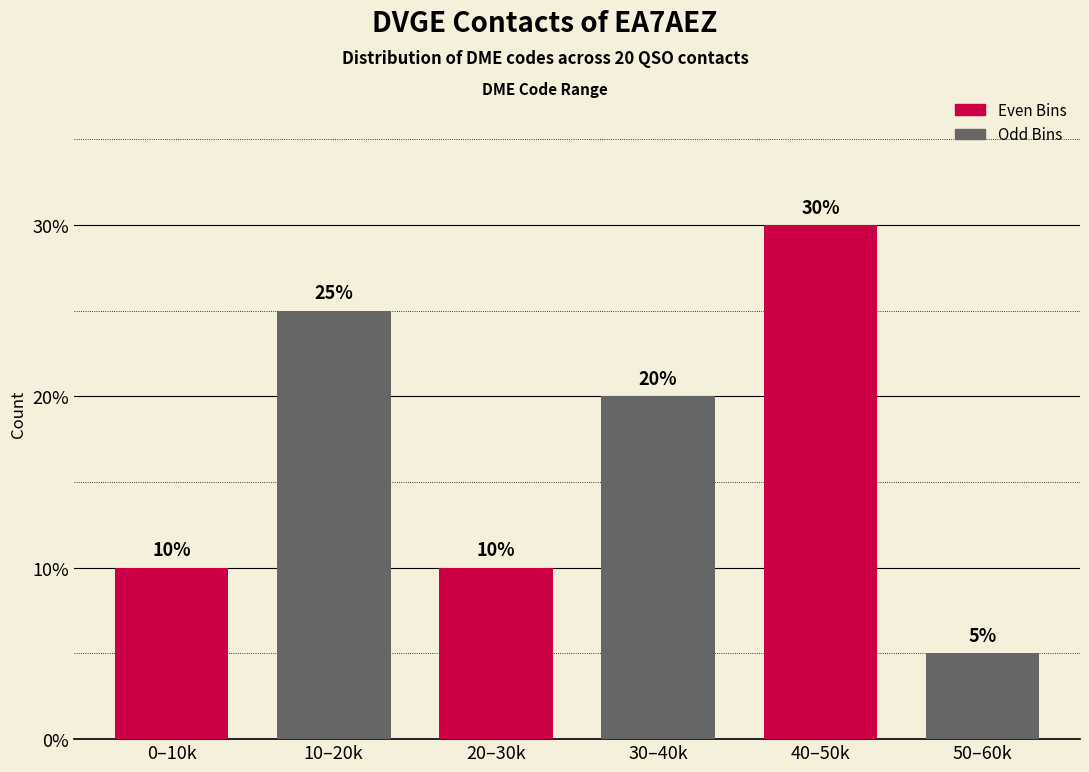

Reading right to left, list all the values displayed in this chart.

50–60k=5	40–50k=30	30–40k=20	20–30k=10	10–20k=25	0–10k=10